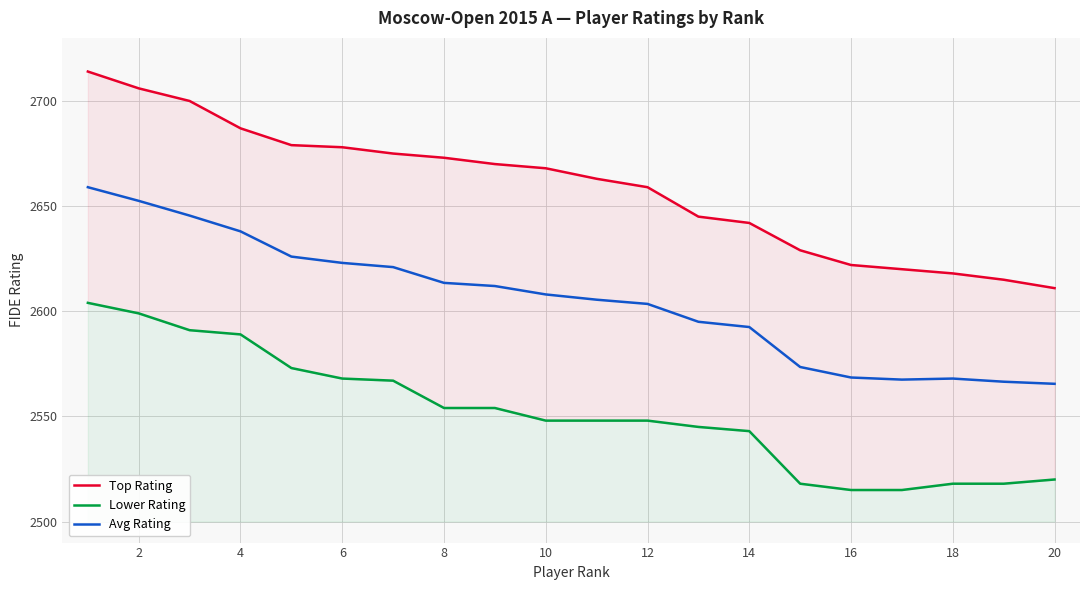

The value of Avg Rating at 4 is 2638.0. True or false?

True